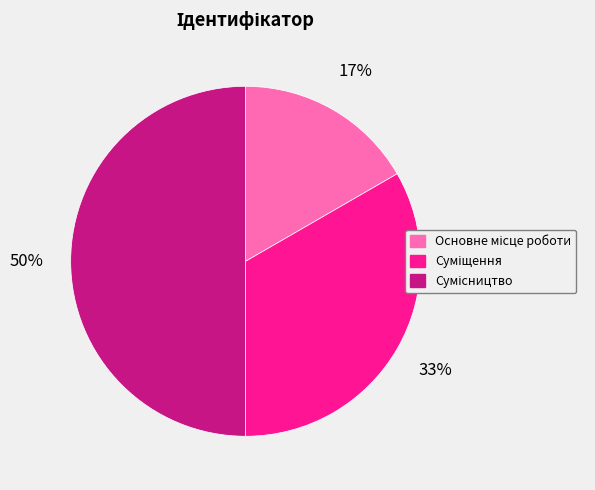

How many slices are in this pie chart?

3